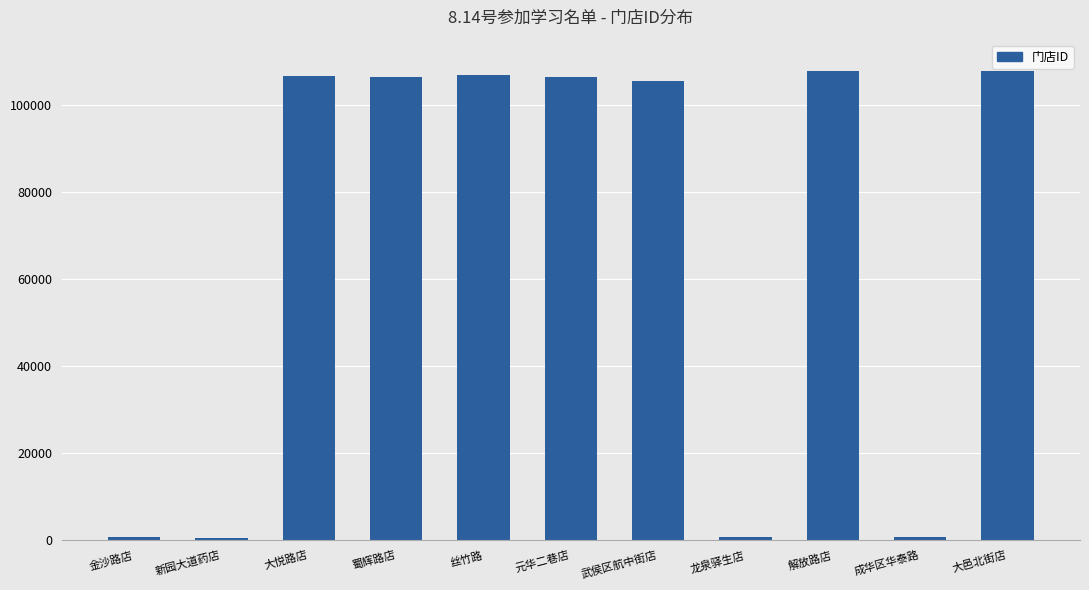

The chart shows a value of 34004 at 大邑北街店. True or false?

False